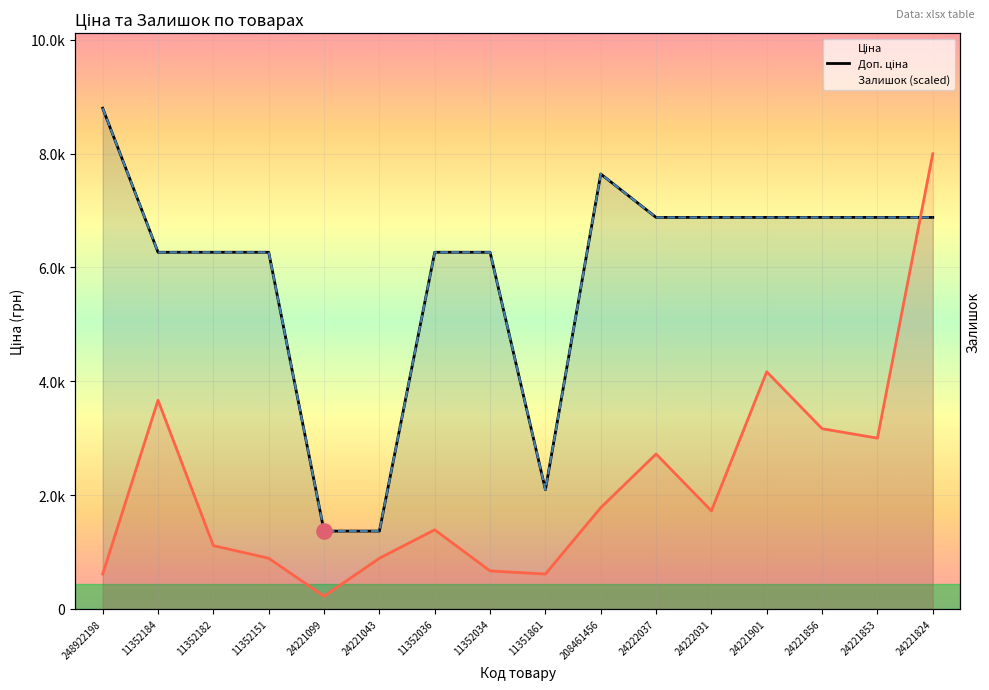

At how many categories does at least one series exceed 6749?

8